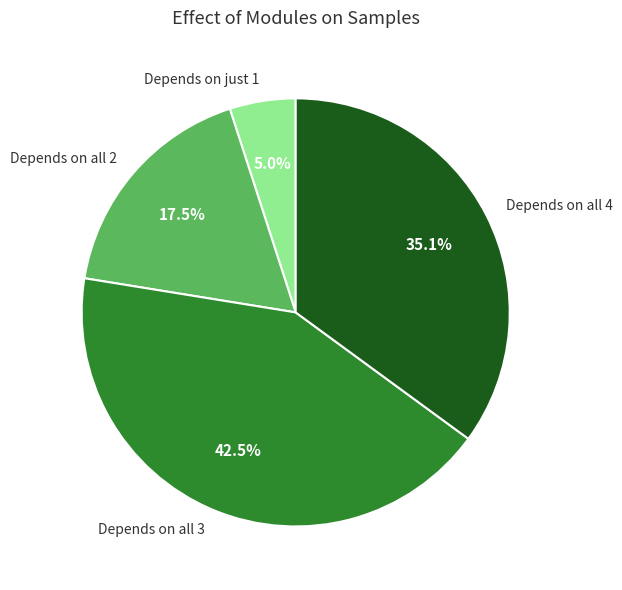

How much of the chart is everything except Depends on all 3?

57.5%